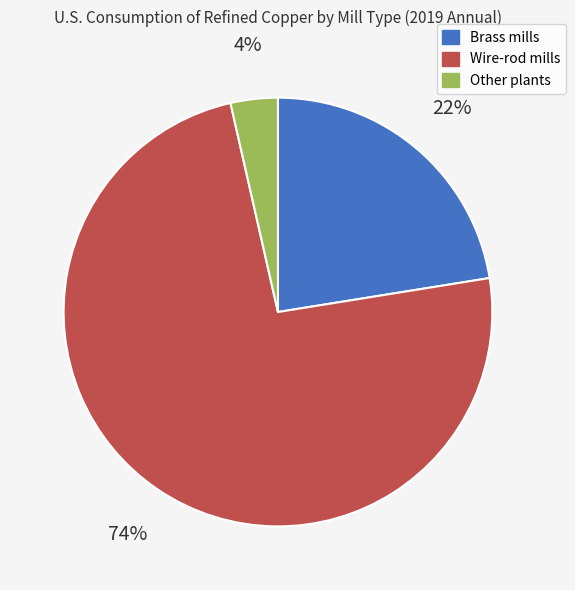

What is the majority slice?

Wire-rod mills